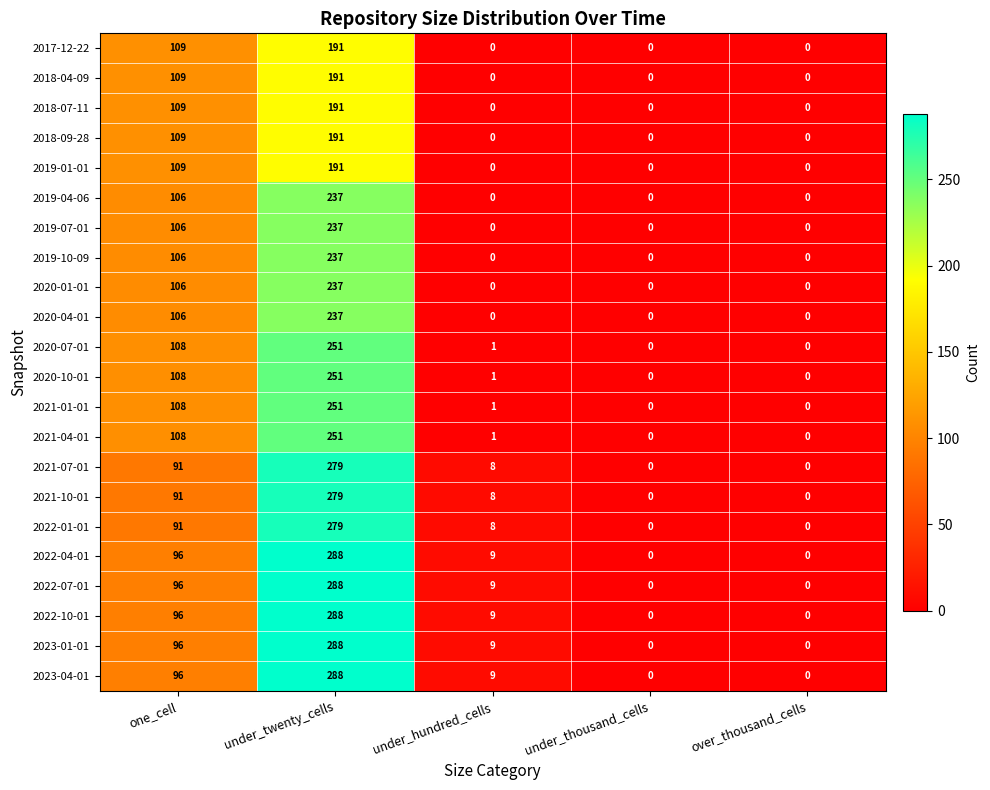

Where does the 2020-10-01 series first go above 1?

one_cell